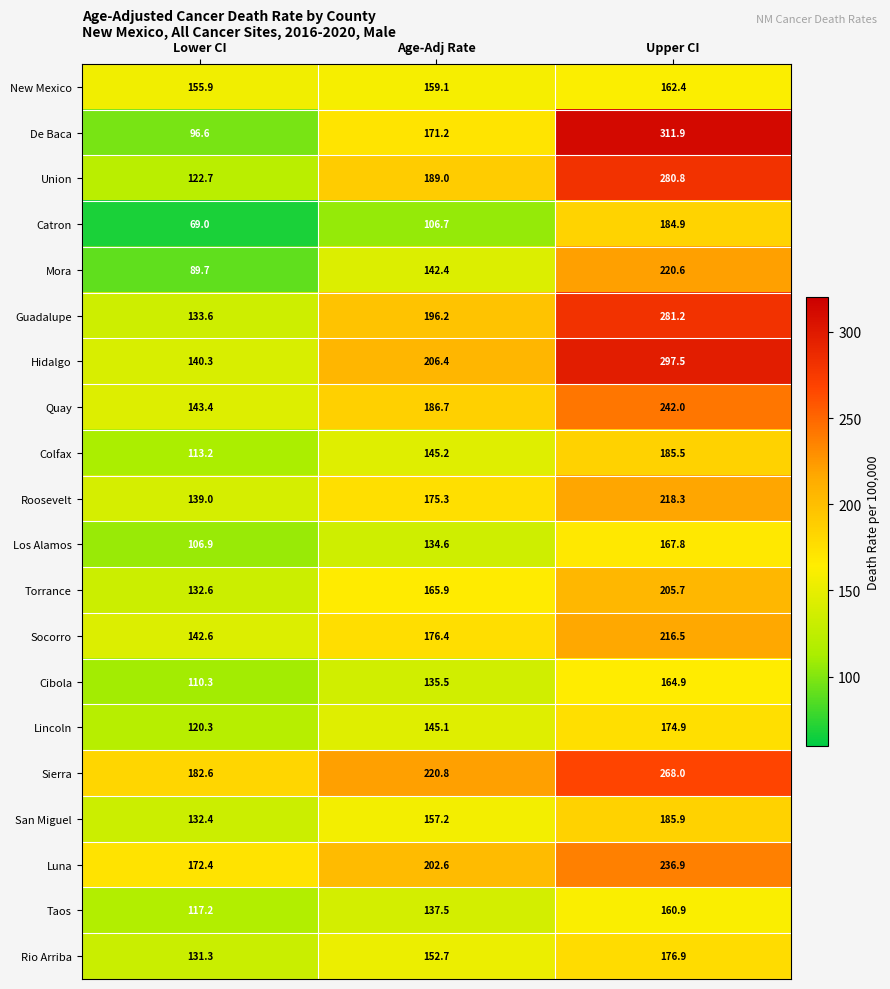

Which category has the lowest value across all series?

Lower CI